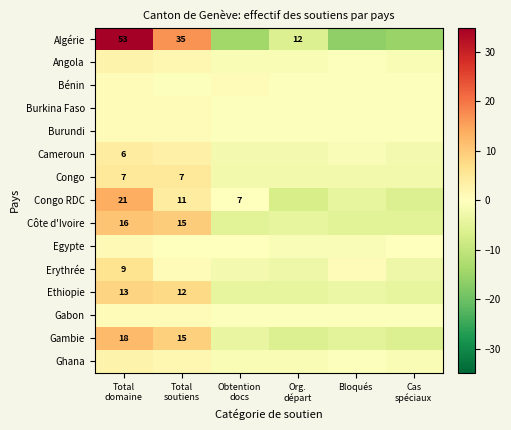

Is it true that Burundi equals -0.2 at Cas spéciaux?

False